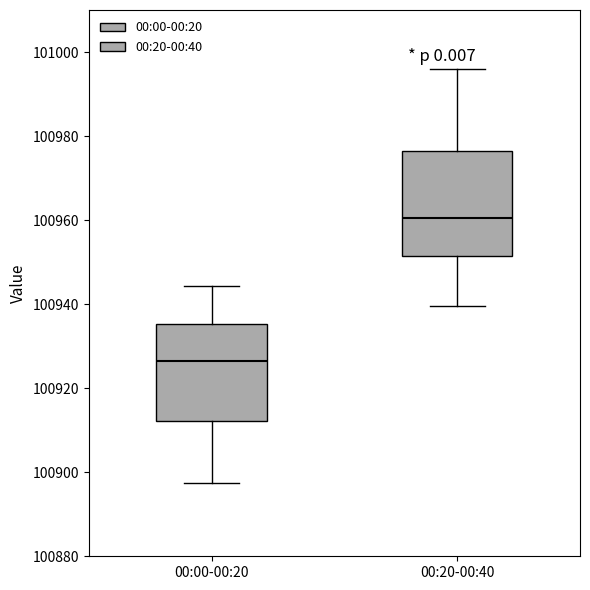

Reading left to right, transcribe this box plot: for each box, give where its median line is, the range the box spans, and where its two whiskers end, as read against the y-axis. The values are not printed on the chart, so give them approximately, as read against the axis.

00:00-00:20: median 100926, box 100912 to 100936, whiskers 100898 to 100944
00:20-00:40: median 100960, box 100952 to 100976, whiskers 100940 to 100996